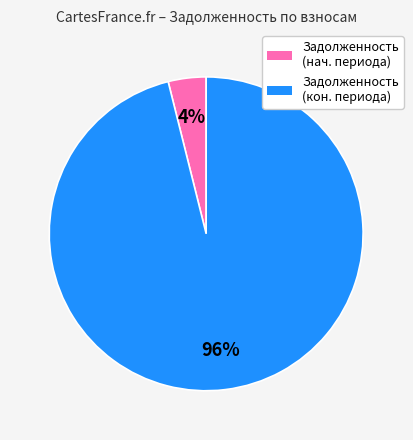

To the nearest percent, what is the average slice percentage?

50%